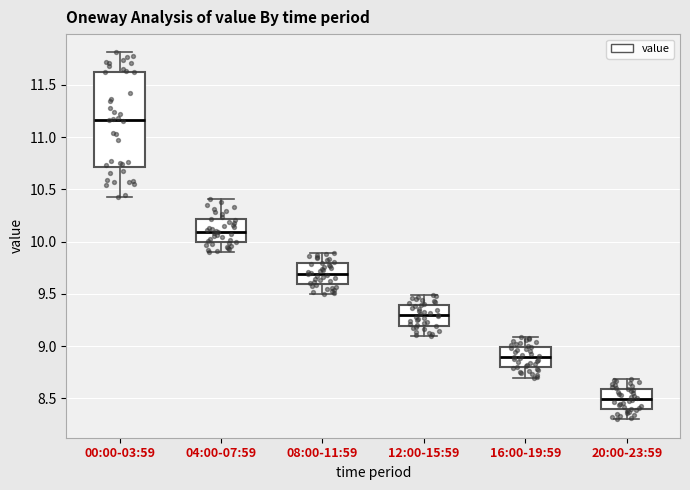

Where is the lower edge of the box for 00:00-03:59 on the y-axis? The values are not printed on the chart, so give them approximately, as read against the axis.

10.70